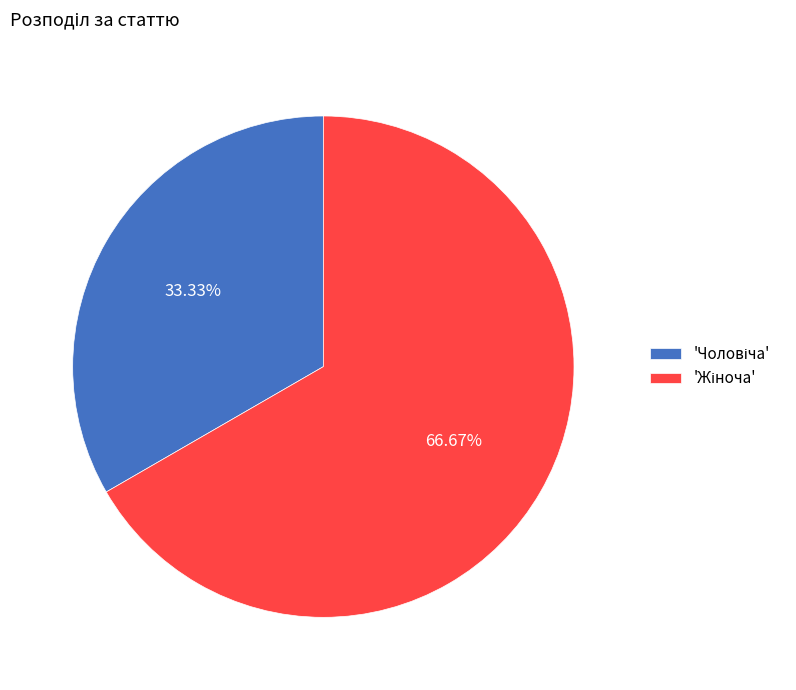

Does any single category account for the majority?

Yes